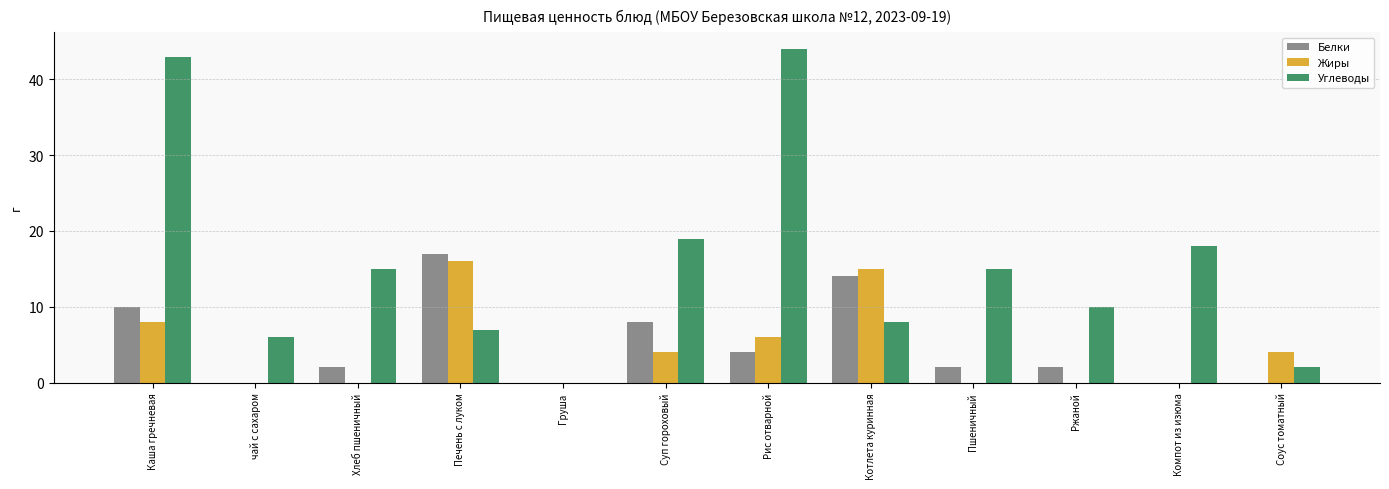

Count the number of data series in this chart.

3